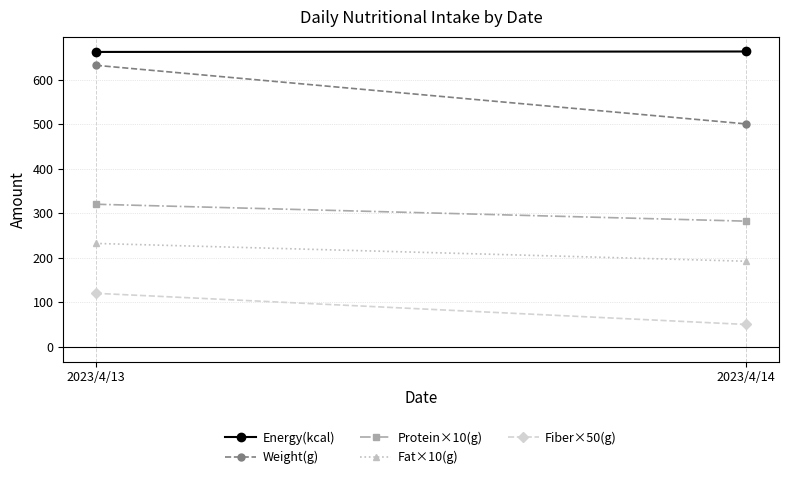

What is the difference between the Fiber×50(g) values at 2023/4/14 and 2023/4/13?

70.0